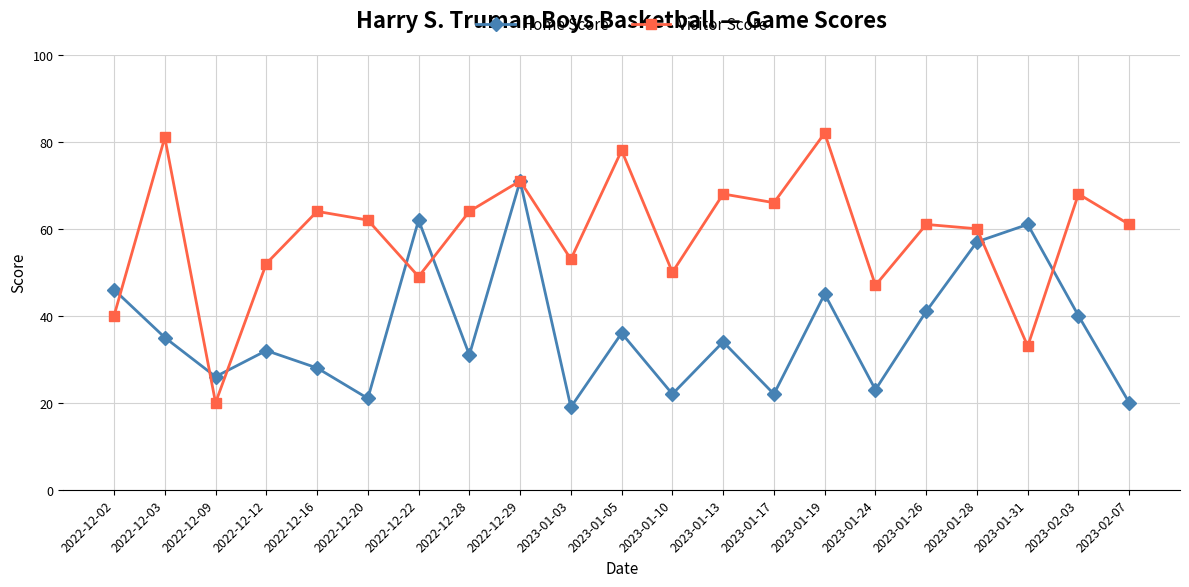

Which series has the widest spread of values?

Visitor Score